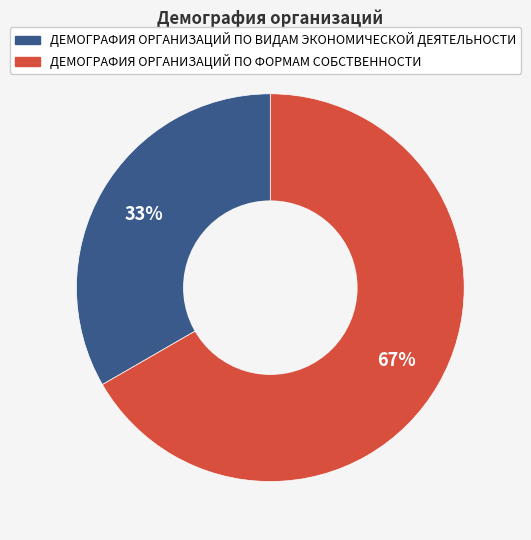

Count the number of slices in the pie.

2